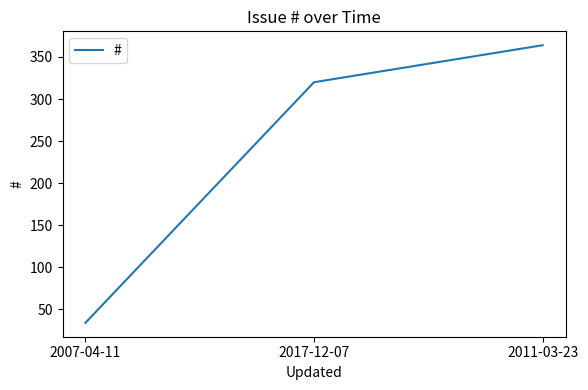

Which label corresponds to the smallest value in the chart?

2007-04-11